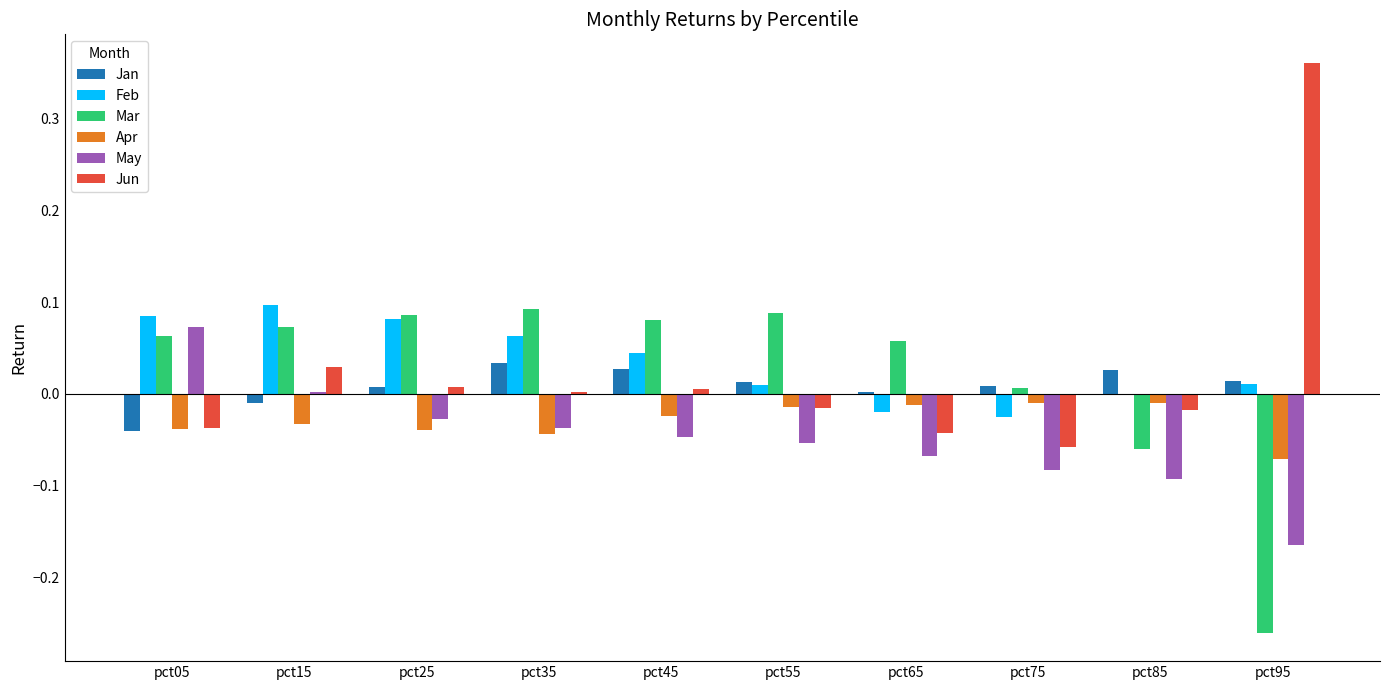

Is it true that Jan equals 0.0 at pct55?

True